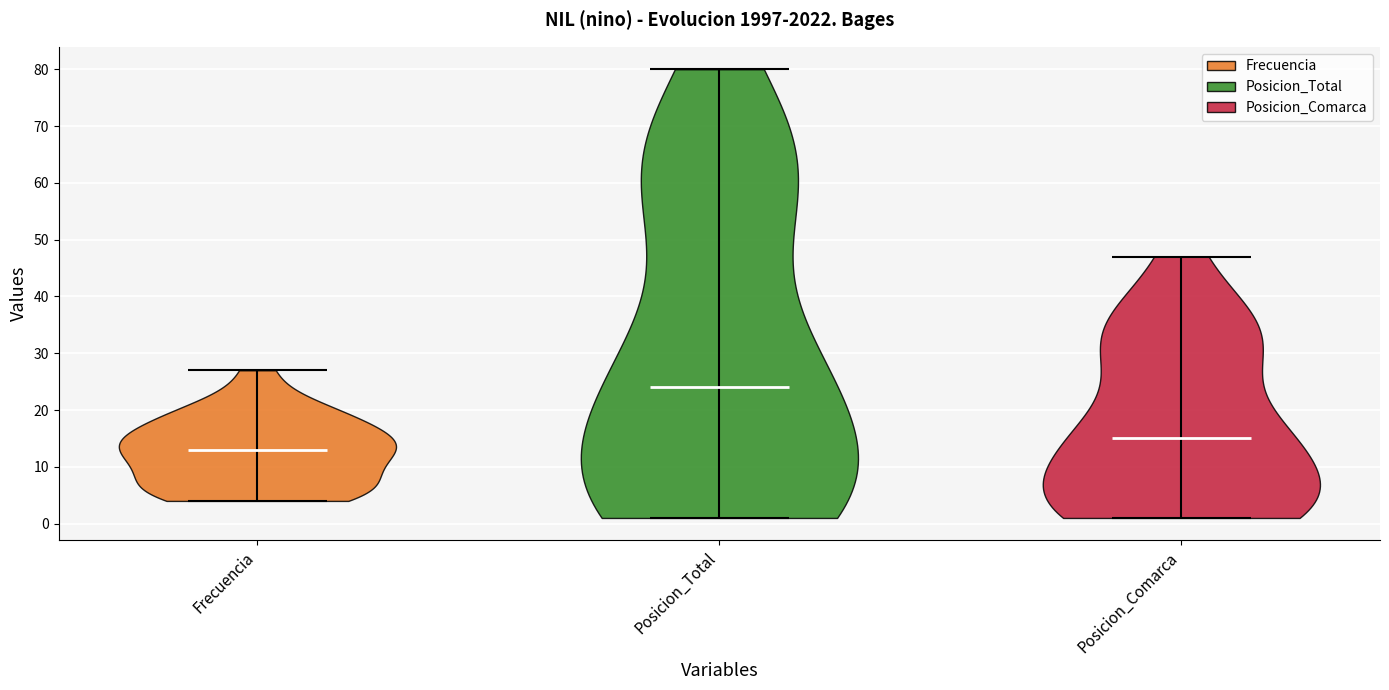

Which violin has the highest median line?

Posicion_Total